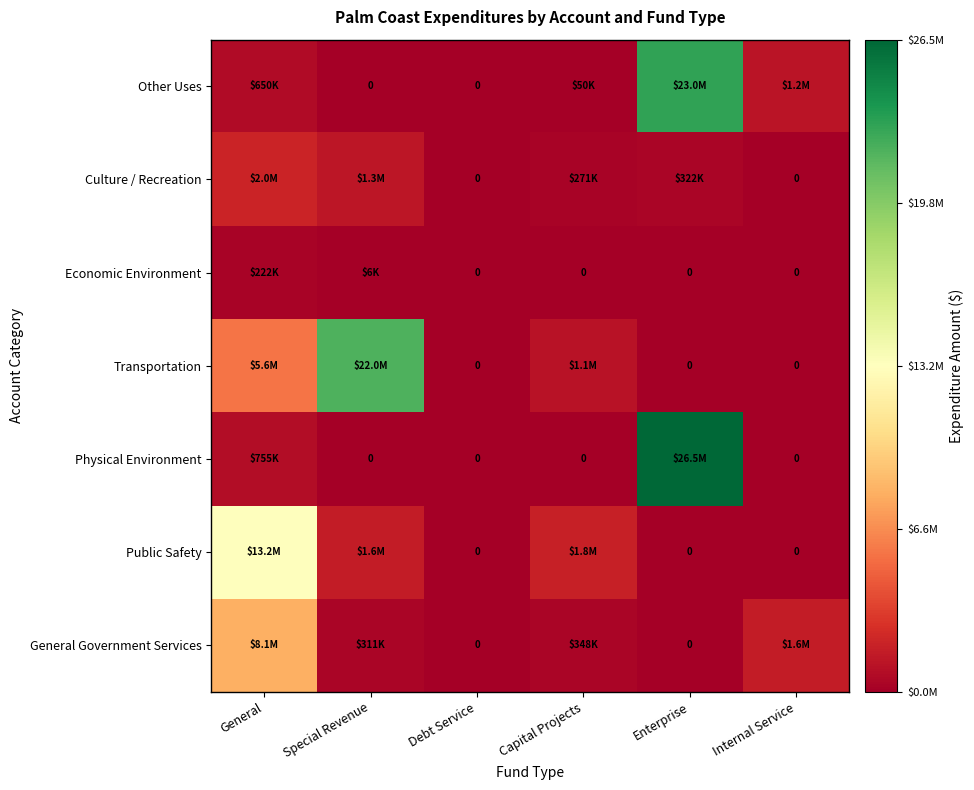

At which category is the sum across all series the highest?

Enterprise